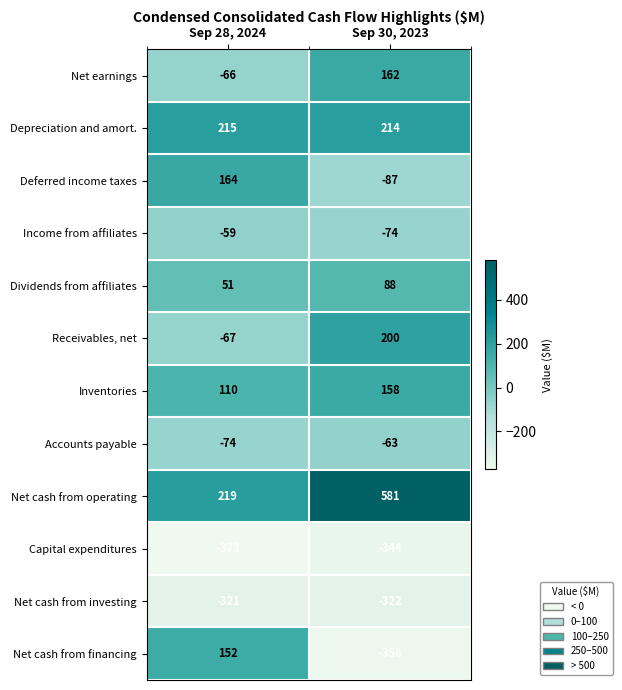

At which category does the chart reach its peak across all series?

Sep 30, 2023